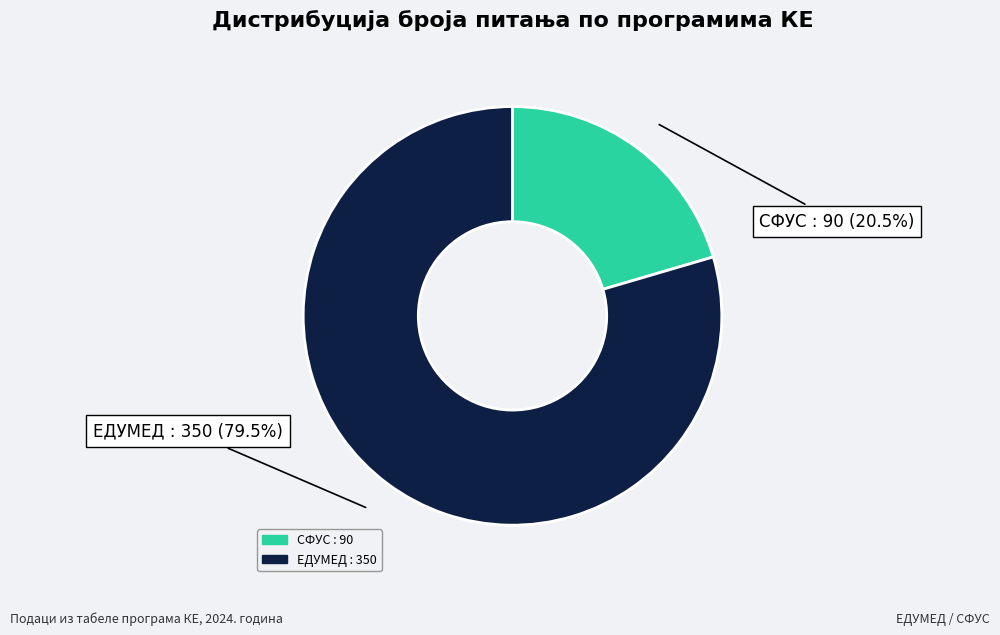

Does any single category account for the majority?

Yes